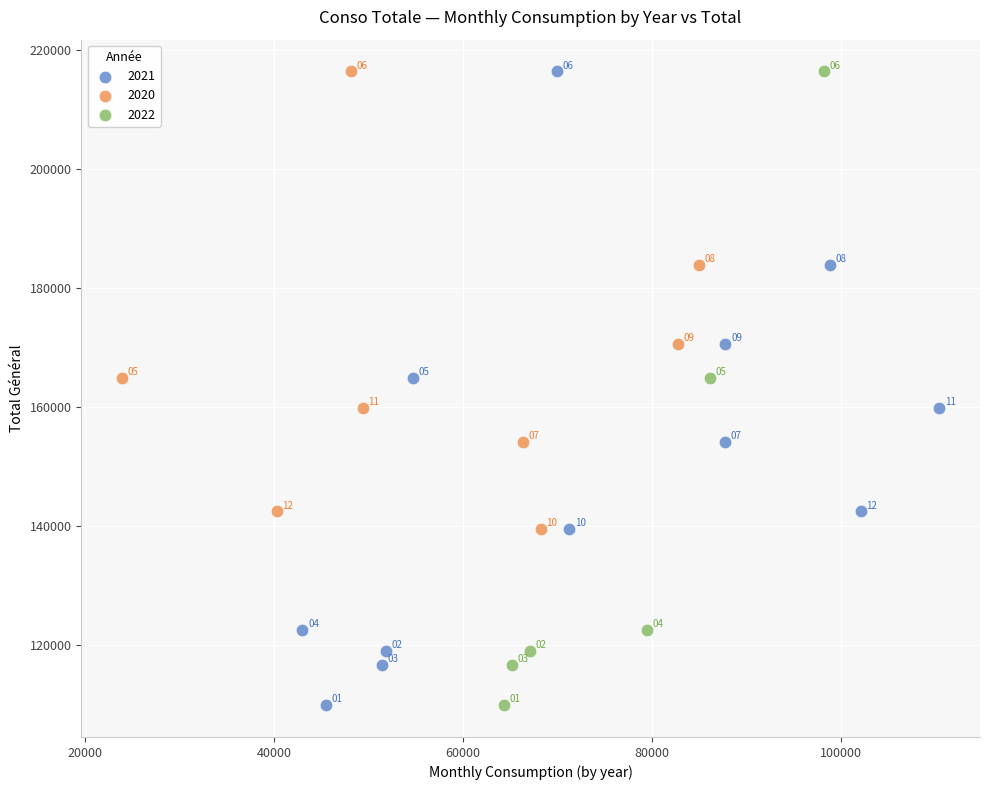

What are all the series names shown in the legend?

2021, 2020, 2022